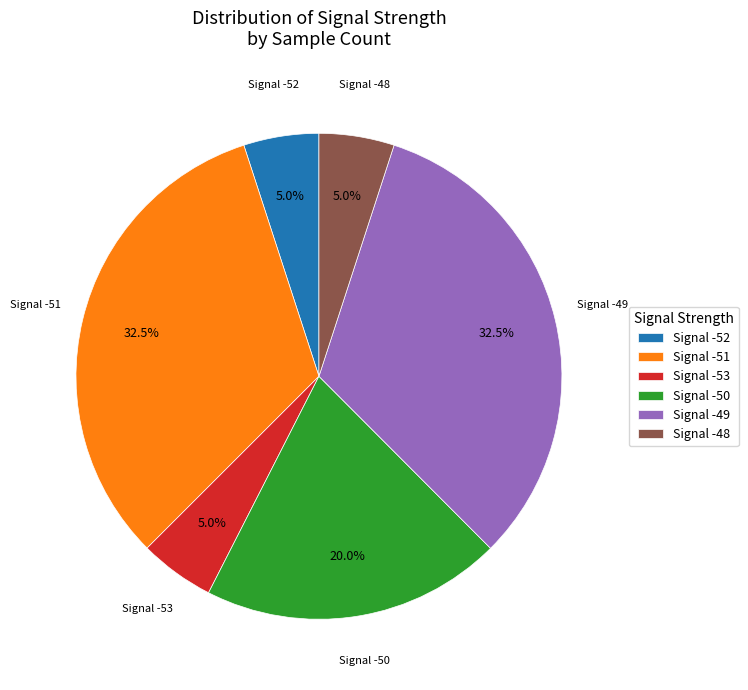

What is the ratio of the value at Signal -51 to the value at Signal -53?

6.5